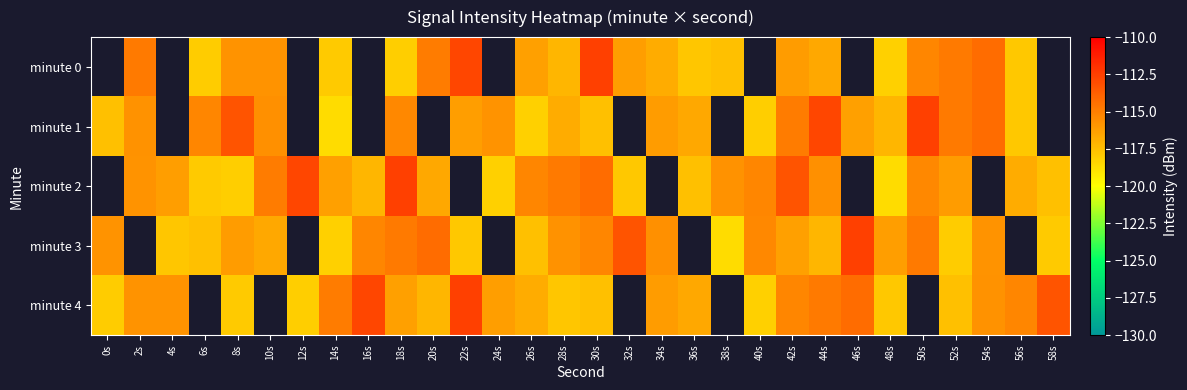

List the labels in order of minute 2 value, smallest first.

48s, 24s, 8s, 6s, 32s, 58s, 36s, 16s, 56s, 4s, 0s, 20s, 14s, 52s, 2s, 38s, 44s, 50s, 40s, 26s, 10s, 28s, 30s, 12s, 18s, 22s, 34s, 42s, 46s, 54s